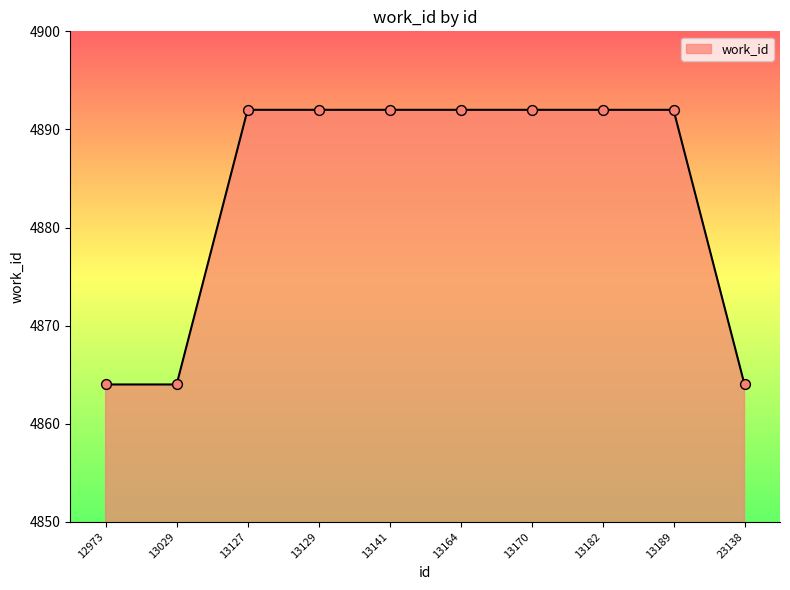

What is the change in value from 13029 to 13170?

+28